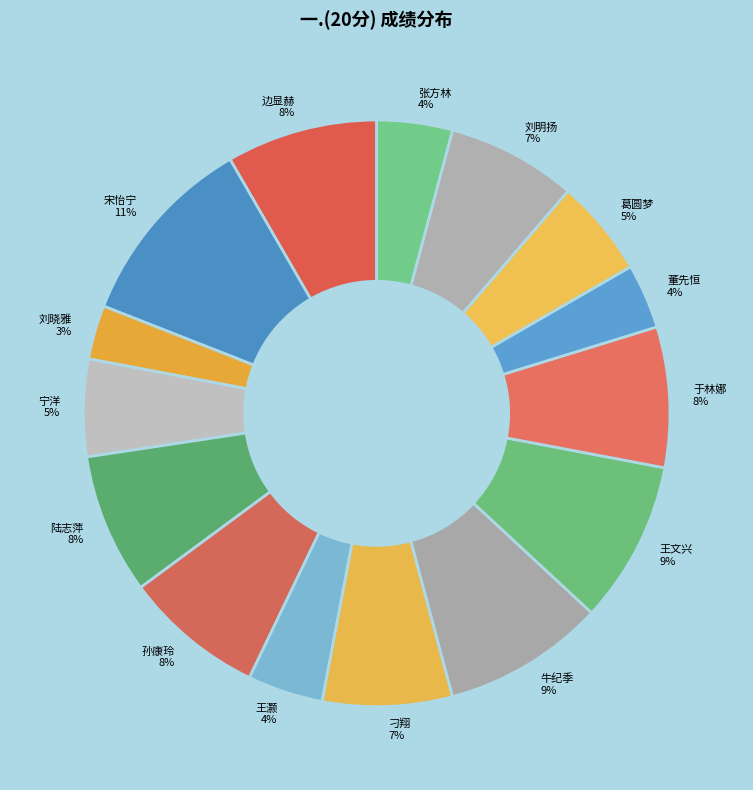

How many segments does this pie chart have?

15